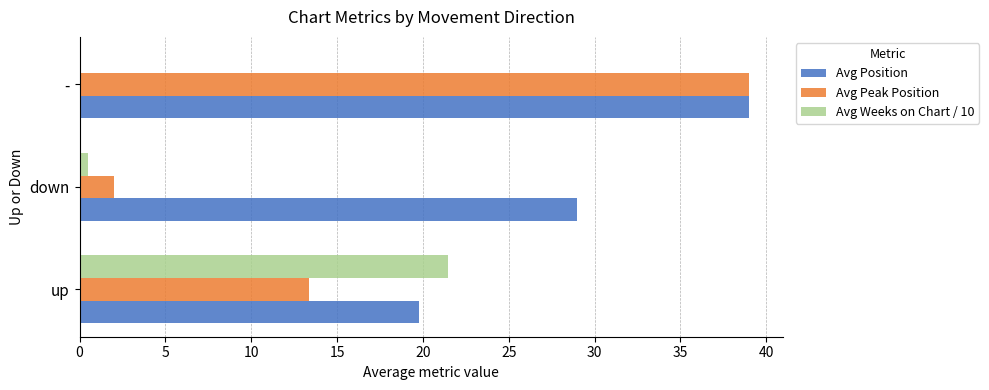

True or false: Avg Position has a value of 29.0 at down.

True